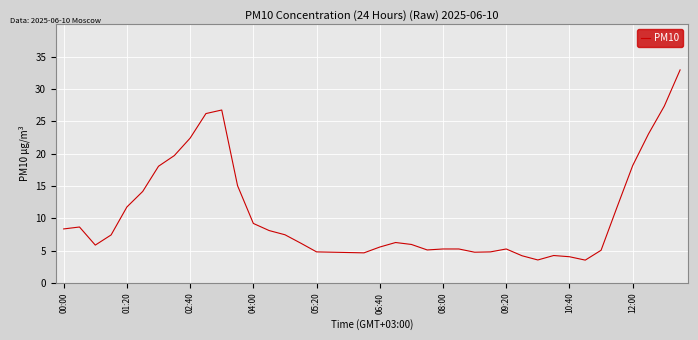

What is the difference between the maximum and minimum values?

29.4